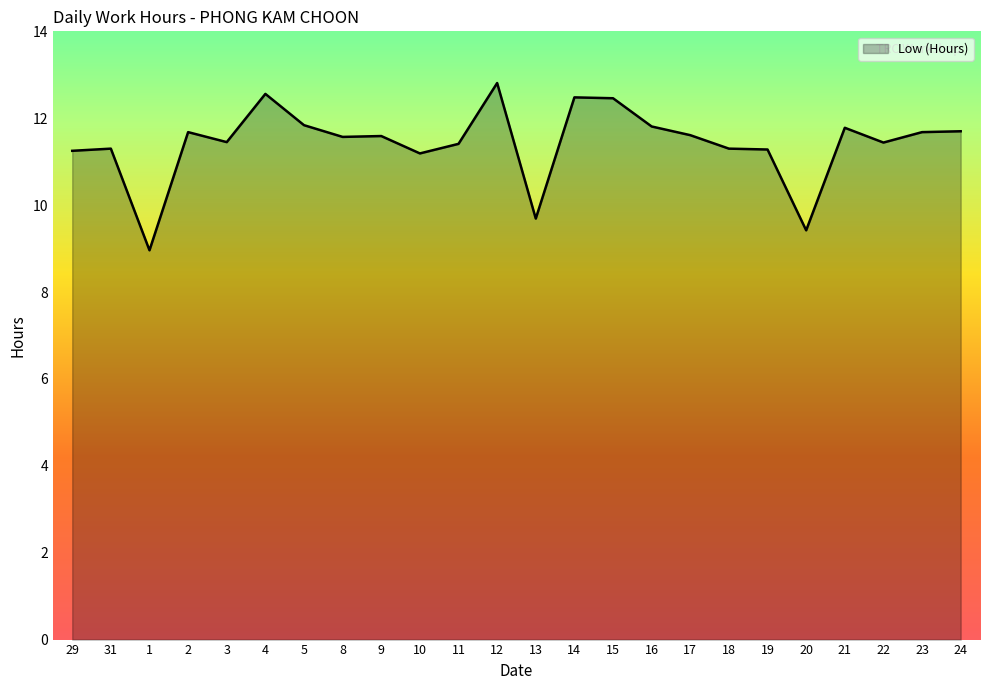

What is the approximate value at 13?

9.7